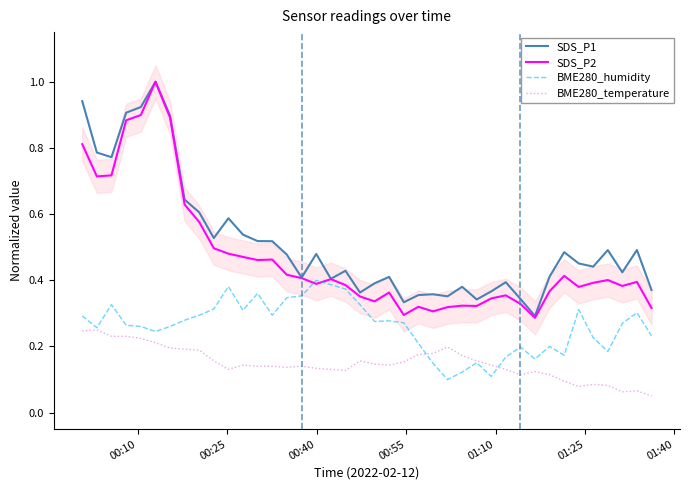

True or false: BME280_temperature and SDS_P2 cross at least once.

False